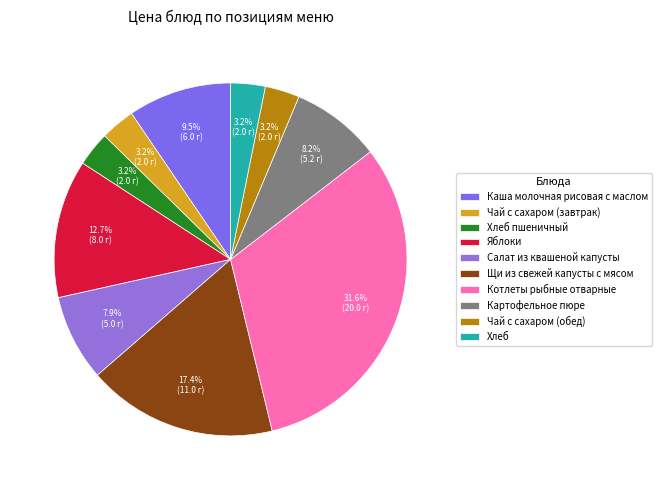

What portion of the pie excludes Чай с сахаром (обед)?

96.8%